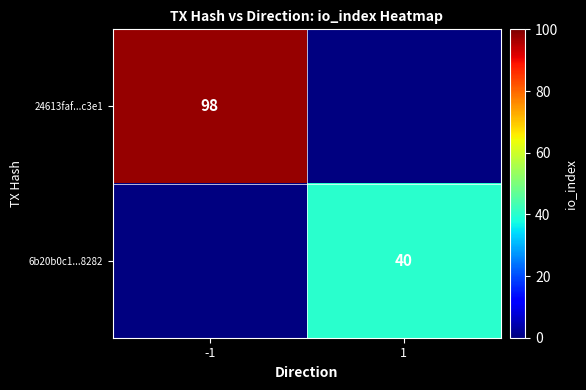

Is it true that 6b20b0c1...8282 equals 40 at 1?

True